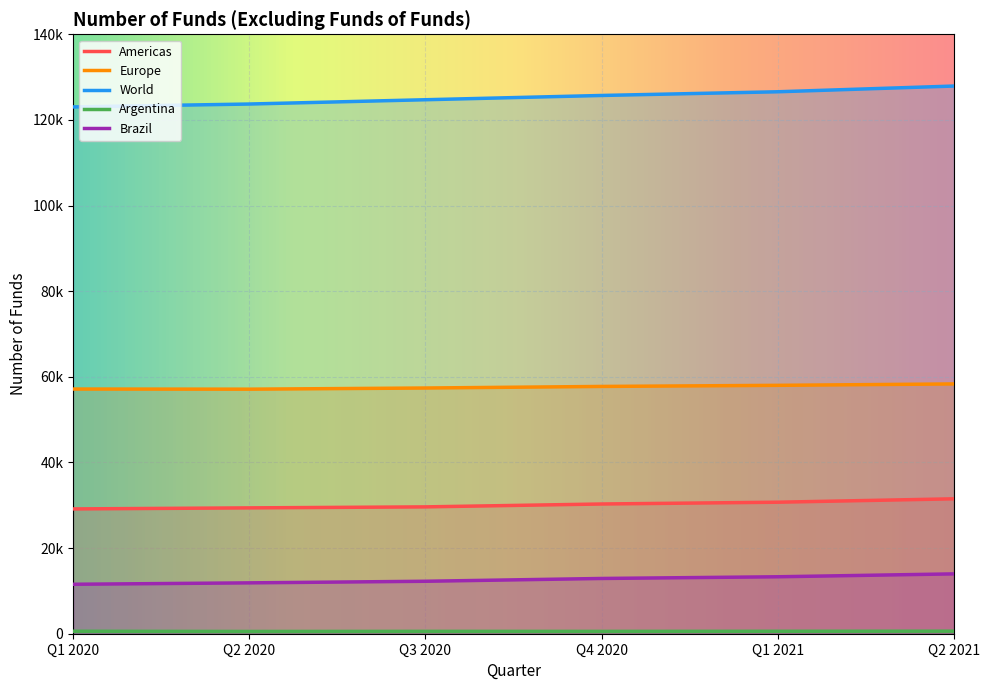

Which label corresponds to the smallest value in the chart?

Q2 2020